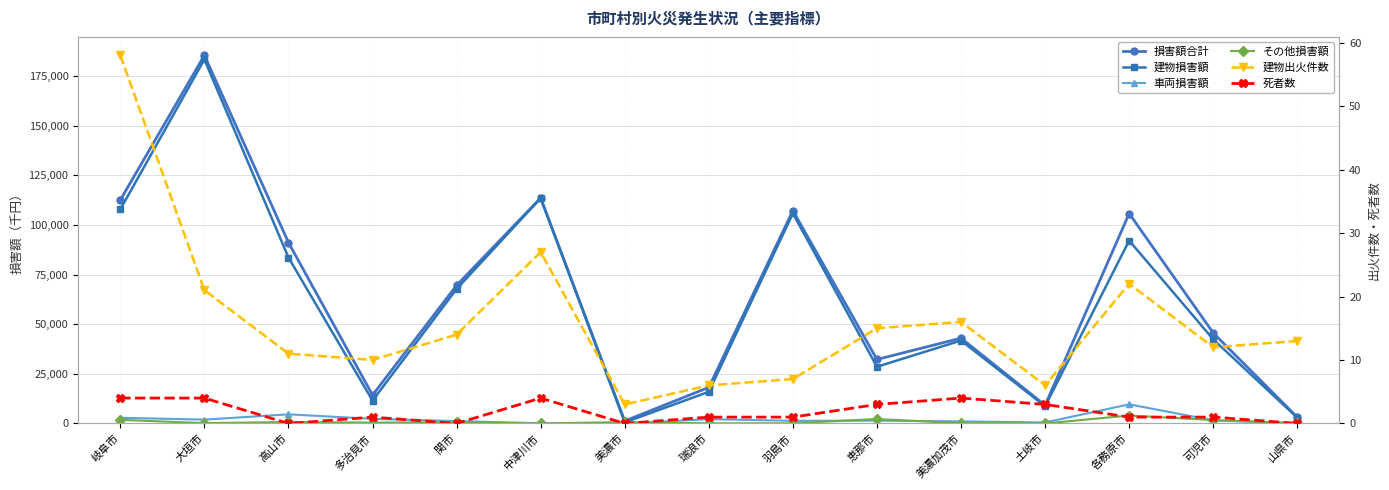

What is the total value across all series at 羽島市?

214560